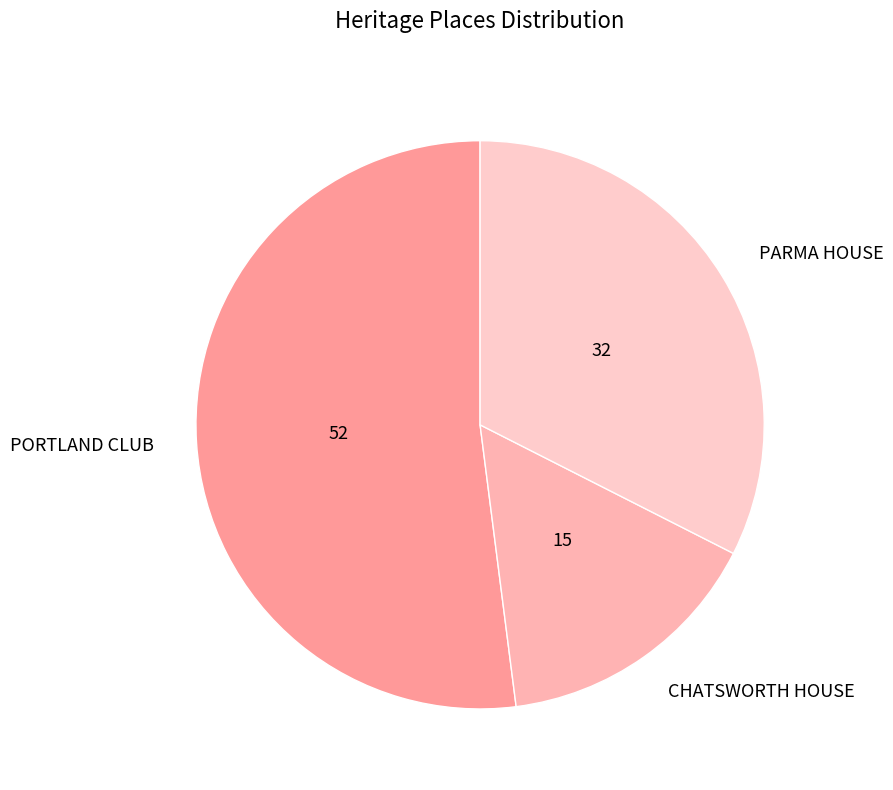

Rank the categories by value from lowest to highest.

CHATSWORTH HOUSE, PARMA HOUSE, PORTLAND CLUB